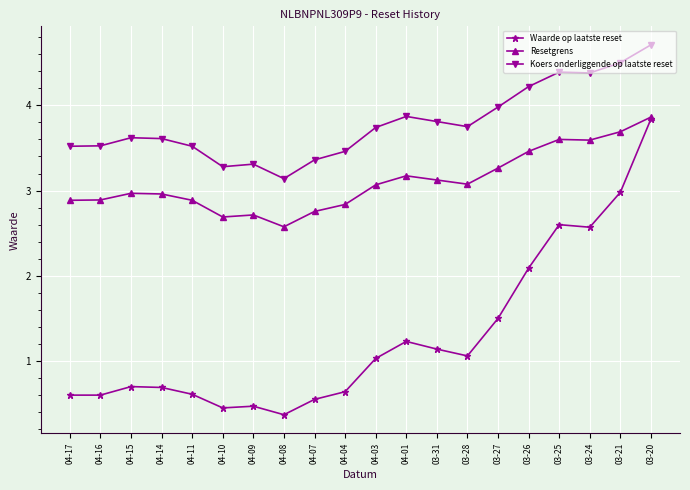

What is the highest value of the Koers onderliggende op laatste reset series?

4.7